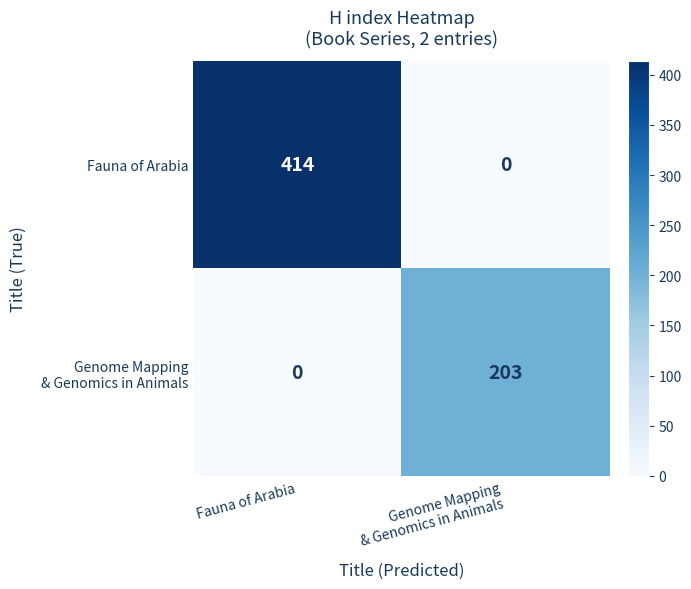

What is the sum of all Fauna of Arabia values?

414